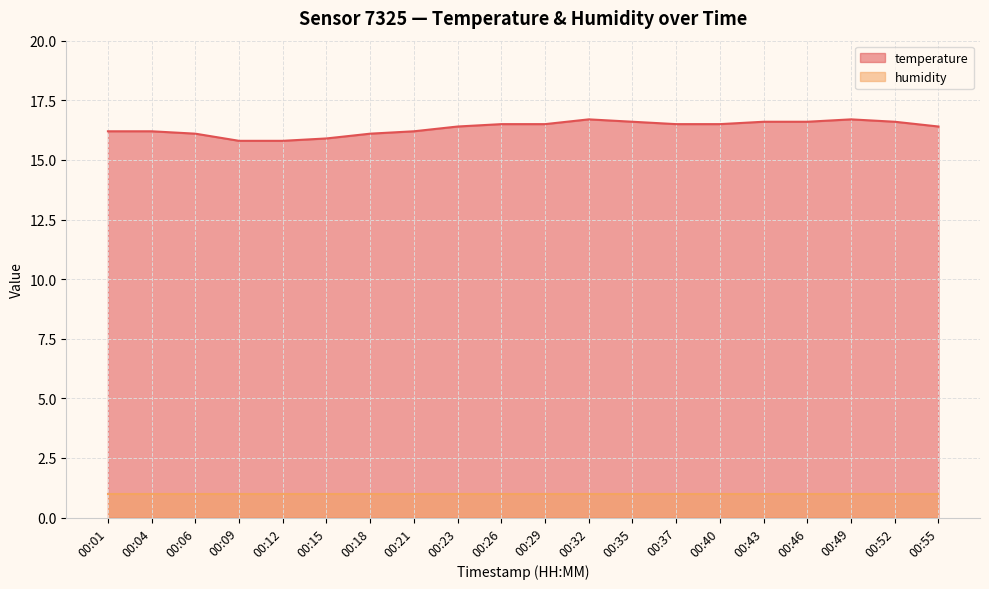

How many lines are shown in the chart?

2